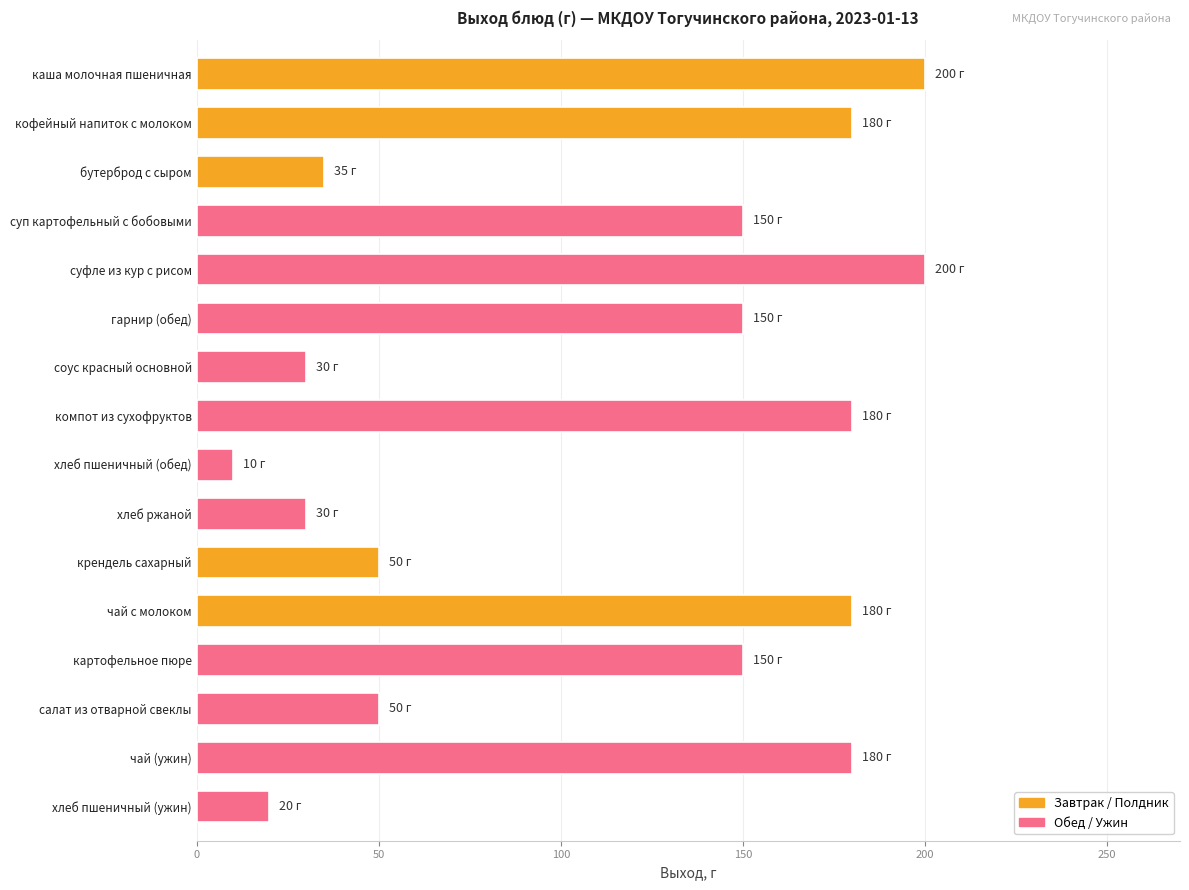

What is the sum of all values?

1795